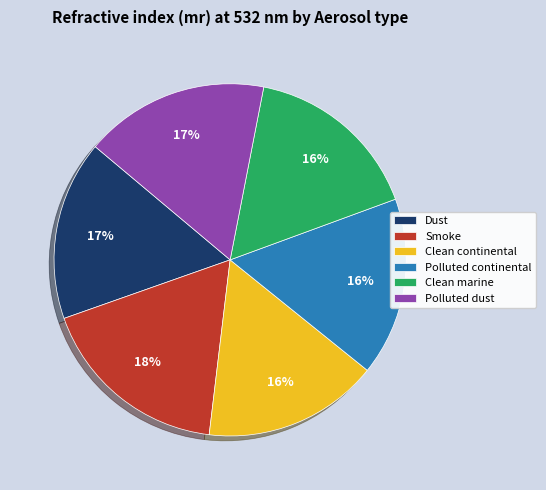

Which category has the biggest portion of the pie?

Smoke